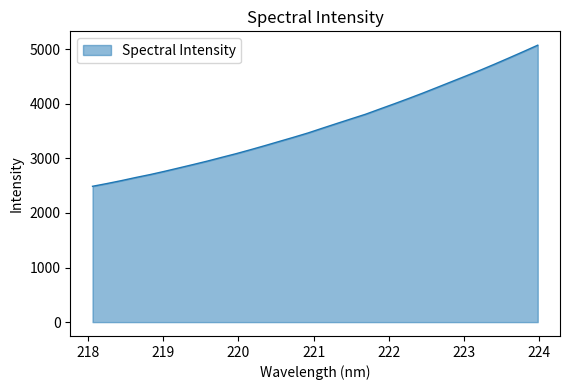

What is the average value?

3604.8